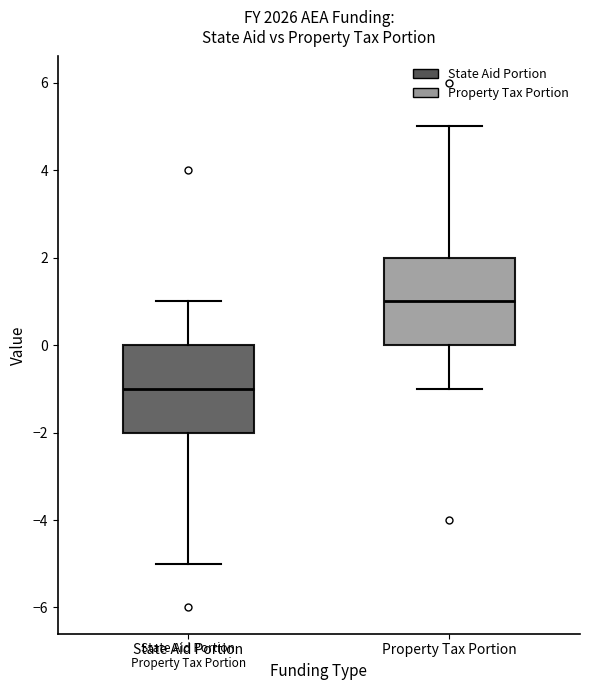

Reading left to right, read every box against the y-axis: the position of its median line, the range the box covers, and the ends of its whiskers. The values are not printed on the chart, so give them approximately, as read against the axis.

State Aid Portion: median -1, box -2 to 0, whiskers -5 to 1
Property Tax Portion: median 1, box 0 to 2, whiskers -1 to 5